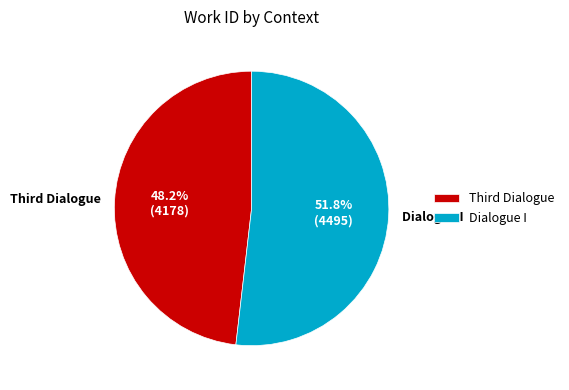

To the nearest percent, what portion does Dialogue I represent?

52%